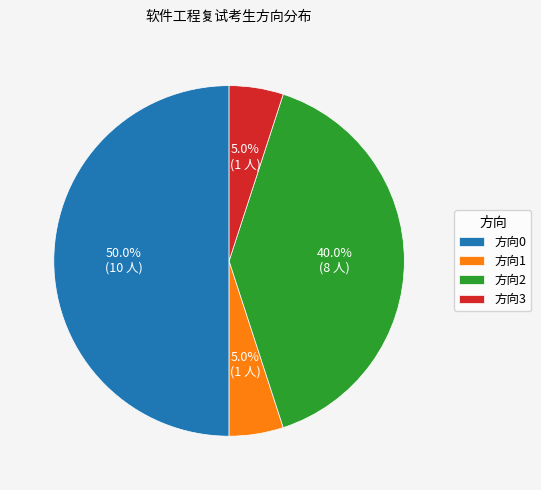

Approximately how many times larger is the value at 方向2 compared to 方向1?

8.0